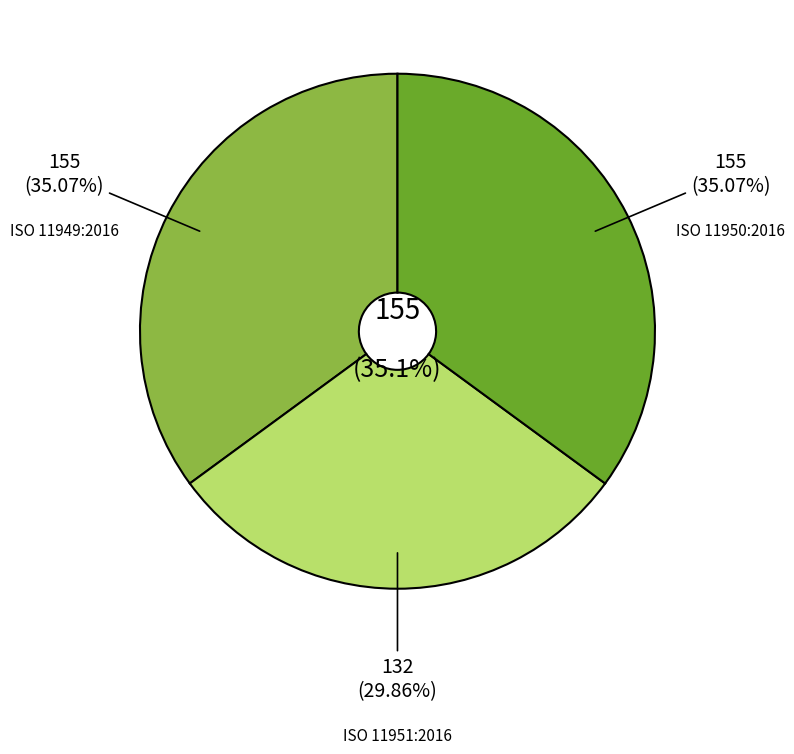

True or false: ISO 11949:2016 accounts for 35% of the total.

True